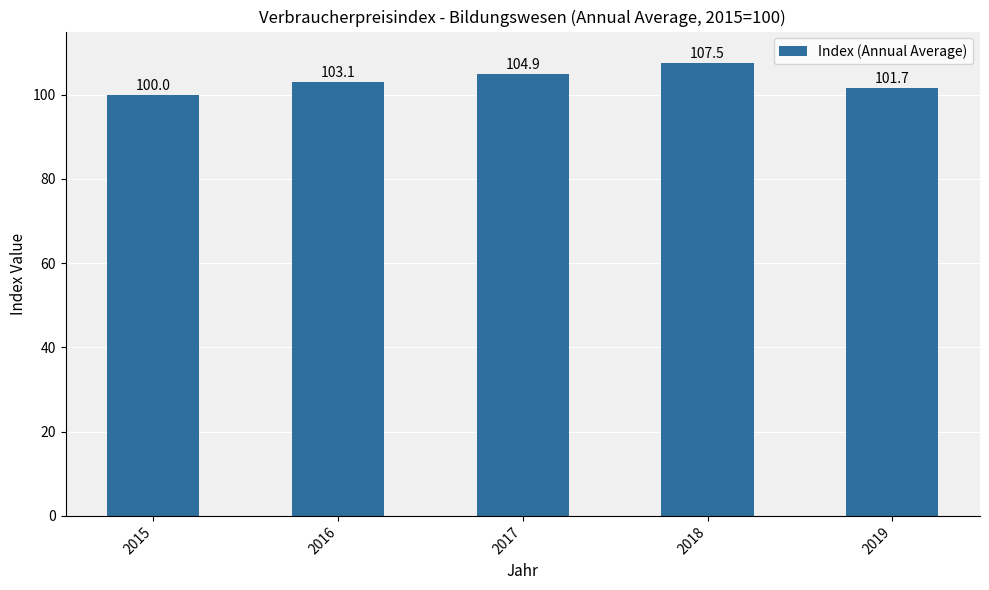

What is the difference between the values at 2016 and 2017?

1.8